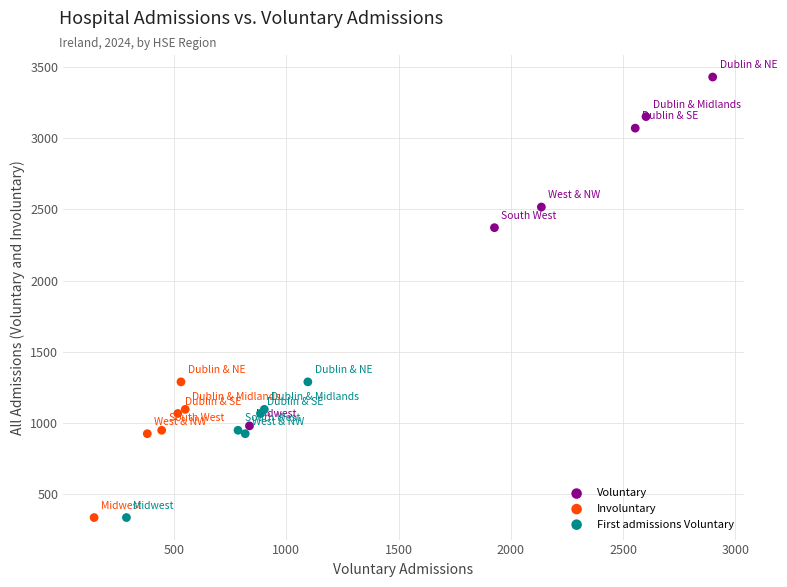

Which series contains the highest Y value?

Voluntary